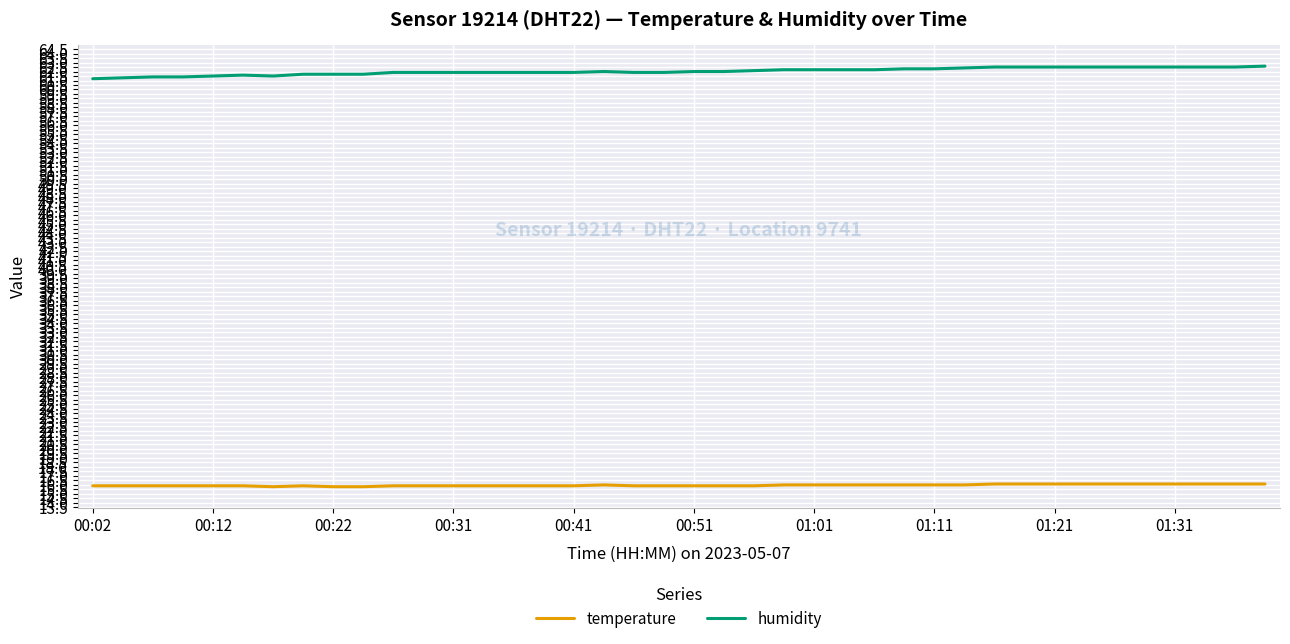

What is the difference between the maximum and minimum values in the humidity series?

1.4